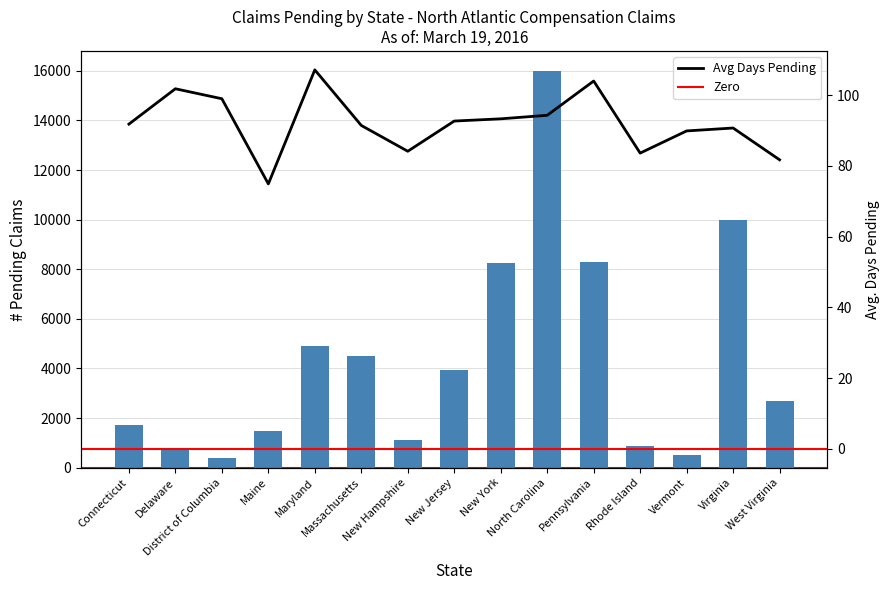

How many groups of bars are there?

15